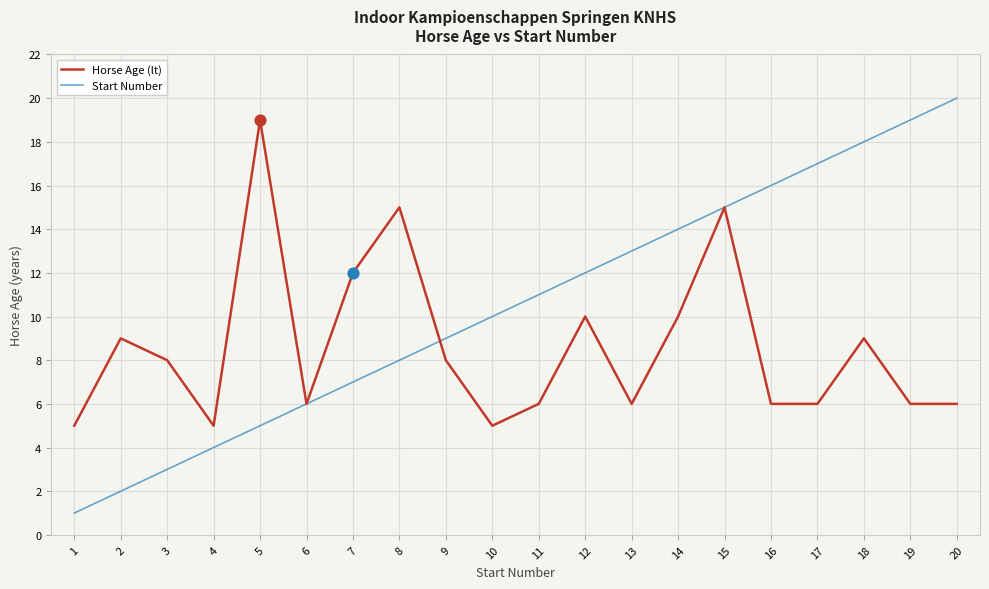

What are all the series names shown in the legend?

Horse Age (lt), Start Number